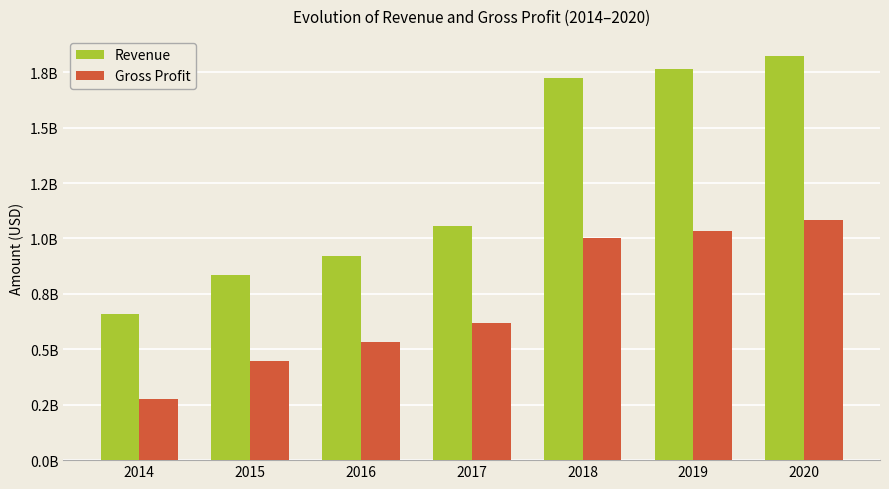

At which category does the chart reach its peak across all series?

2020